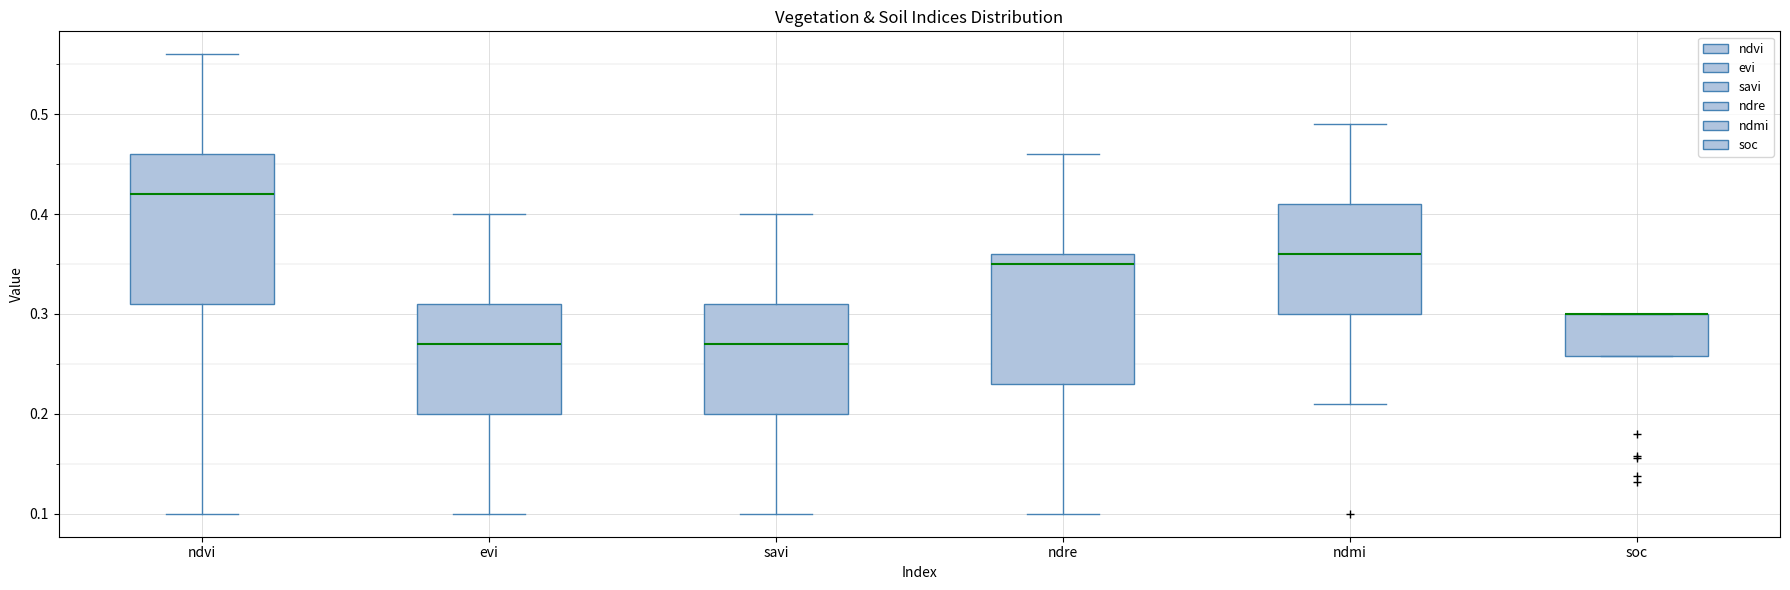

Reading left to right, transcribe this box plot: for each box, give where its median line is, the range the box spans, and where its two whiskers end, as read against the y-axis. The values are not printed on the chart, so give them approximately, as read against the axis.

ndvi: median 0.42, box 0.31 to 0.46, whiskers 0.10 to 0.56
evi: median 0.27, box 0.20 to 0.31, whiskers 0.10 to 0.40
savi: median 0.27, box 0.20 to 0.31, whiskers 0.10 to 0.40
ndre: median 0.35, box 0.23 to 0.36, whiskers 0.10 to 0.46
ndmi: median 0.36, box 0.30 to 0.41, whiskers 0.21 to 0.49
soc: median 0.30 (drawn on the box's upper edge), box 0.26 to 0.30, whiskers 0.26 to 0.30